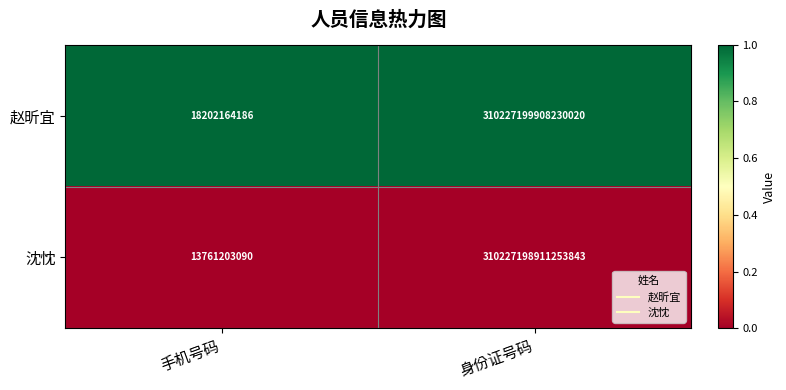

Which label corresponds to the smallest value in the chart?

手机号码